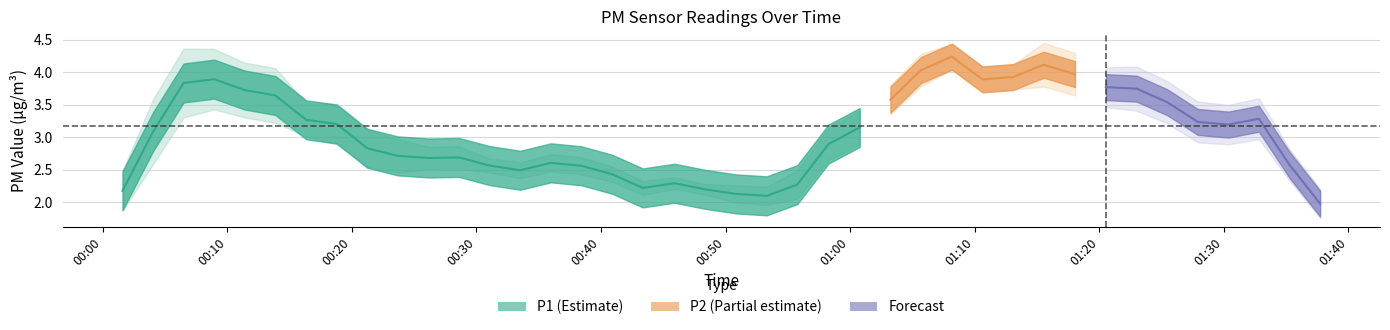

Does the chart display data point markers on the line(s)?

No